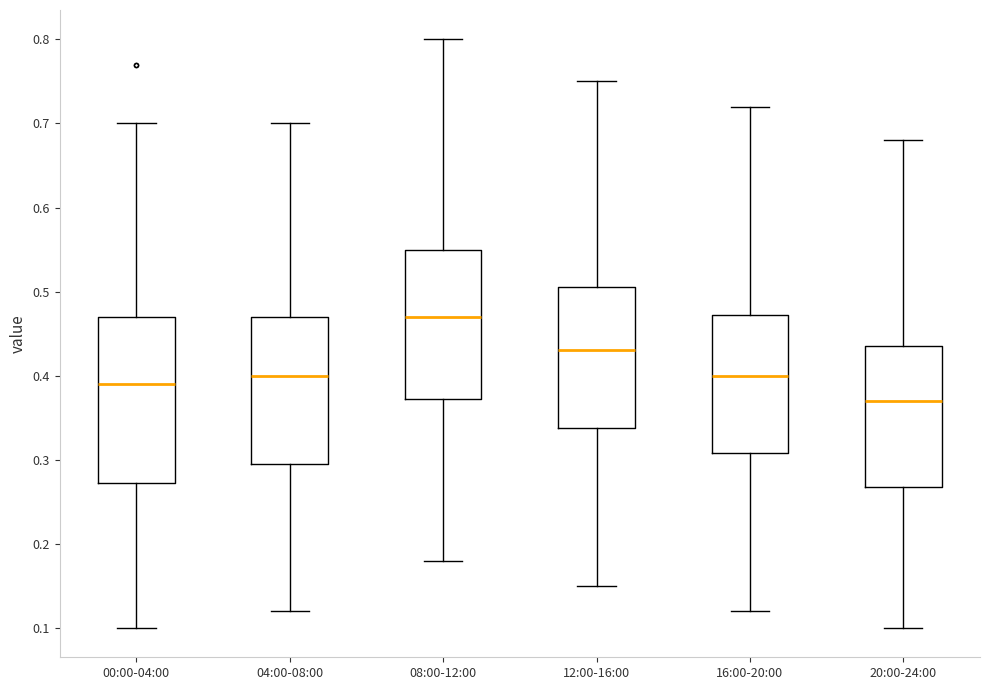

Where is the lower edge of the box for 08:00-12:00 on the y-axis? The values are not printed on the chart, so give them approximately, as read against the axis.

0.37